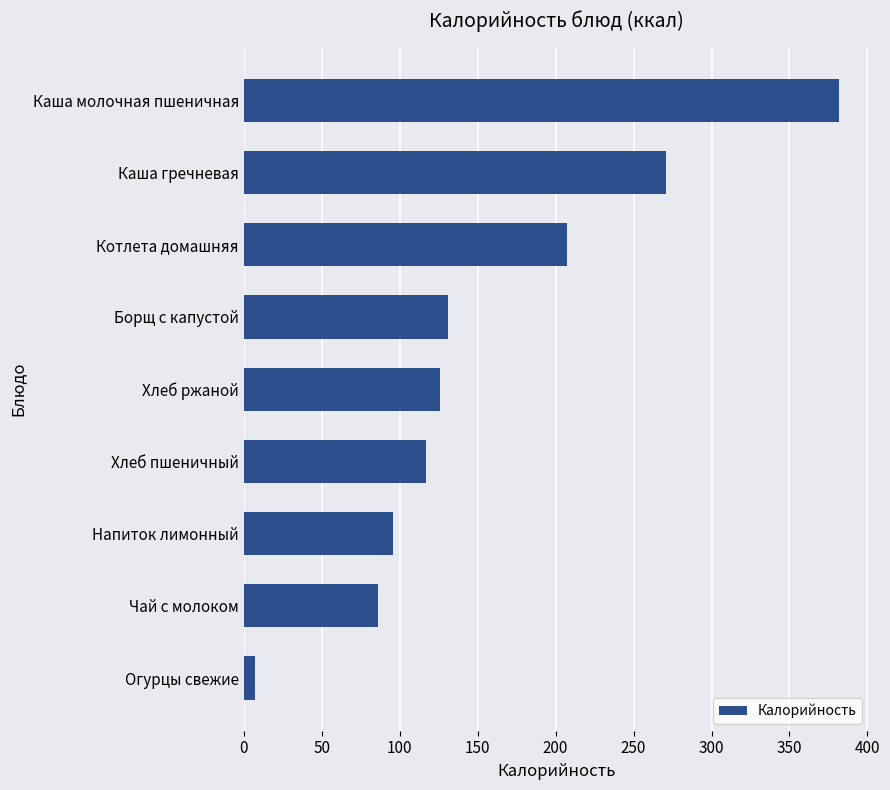

Reading top to bottom, what are all the values shown in this chart?

Каша молочная пшеничная=382	Каша гречневая=271	Котлета домашняя=207	Борщ с капустой=131	Хлеб ржаной=126	Хлеб пшеничный=117	Напиток лимонный=96	Чай с молоком=86	Огурцы свежие=7